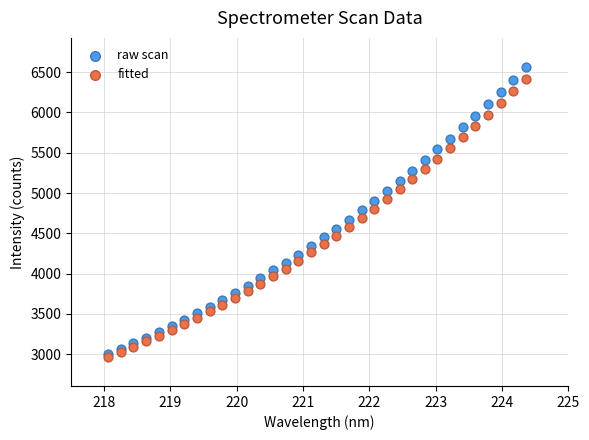

What are all the series names shown in the legend?

raw scan, fitted